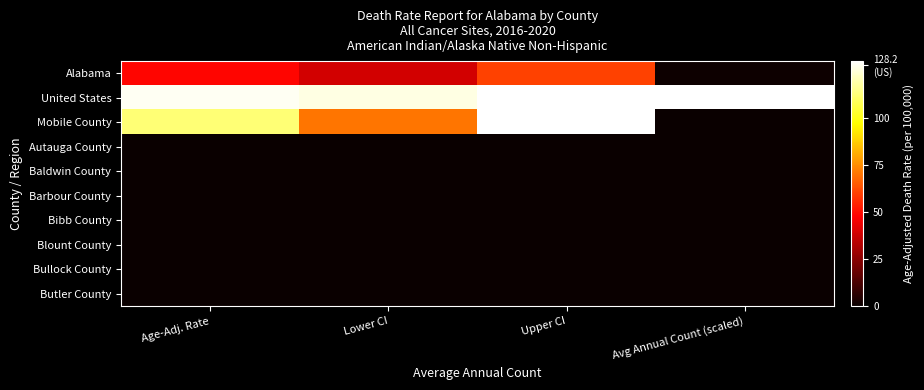

Which series has the largest range (max minus min)?

Mobile County